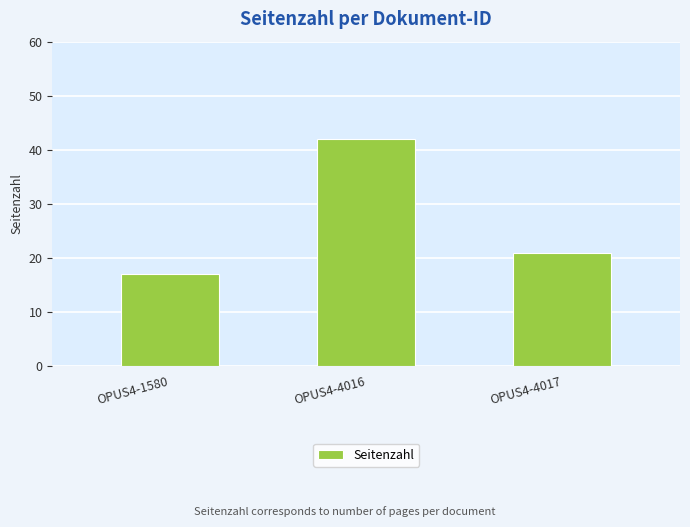

What is the difference between the second highest and minimum values?

4